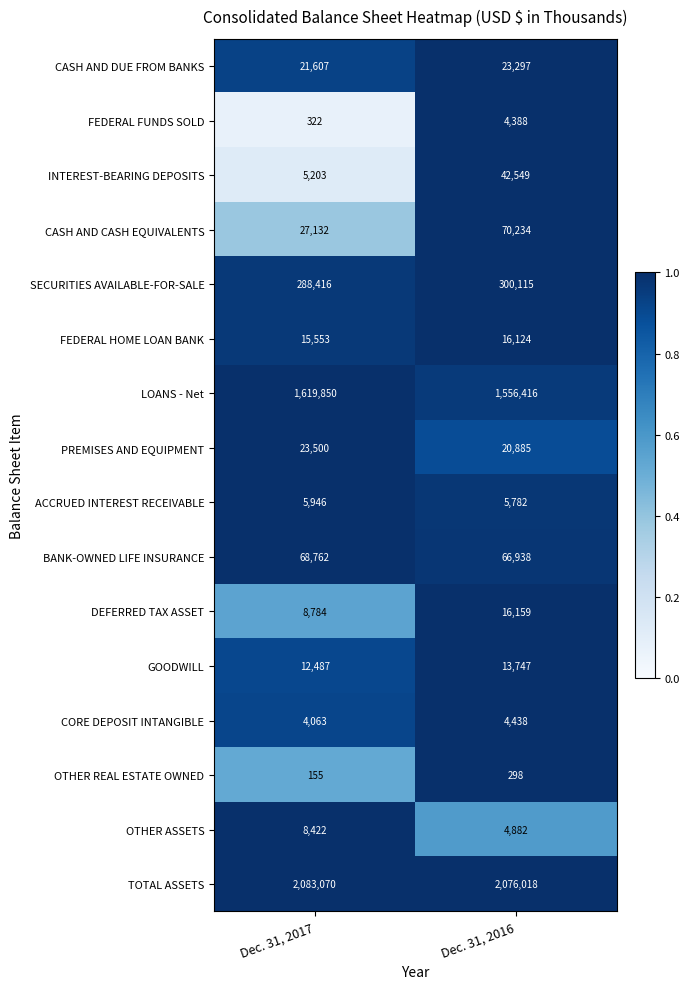

Rank the series by their maximum value, from lowest to highest.

OTHER REAL ESTATE OWNED, FEDERAL FUNDS SOLD, CORE DEPOSIT INTANGIBLE, ACCRUED INTEREST RECEIVABLE, OTHER ASSETS, GOODWILL, FEDERAL HOME LOAN BANK, DEFERRED TAX ASSET, CASH AND DUE FROM BANKS, PREMISES AND EQUIPMENT, INTEREST-BEARING DEPOSITS, BANK-OWNED LIFE INSURANCE, CASH AND CASH EQUIVALENTS, SECURITIES AVAILABLE-FOR-SALE, LOANS - Net, TOTAL ASSETS